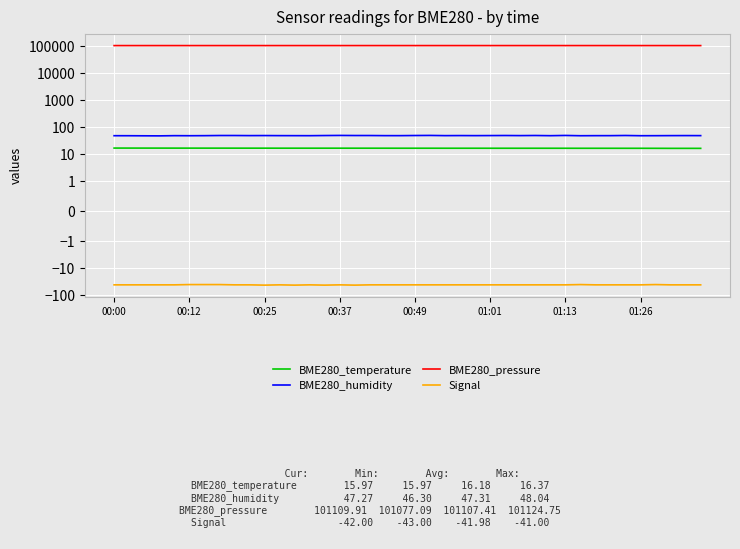

Is the value of BME280_temperature at 39 greater than the value of Signal at 30?

Yes